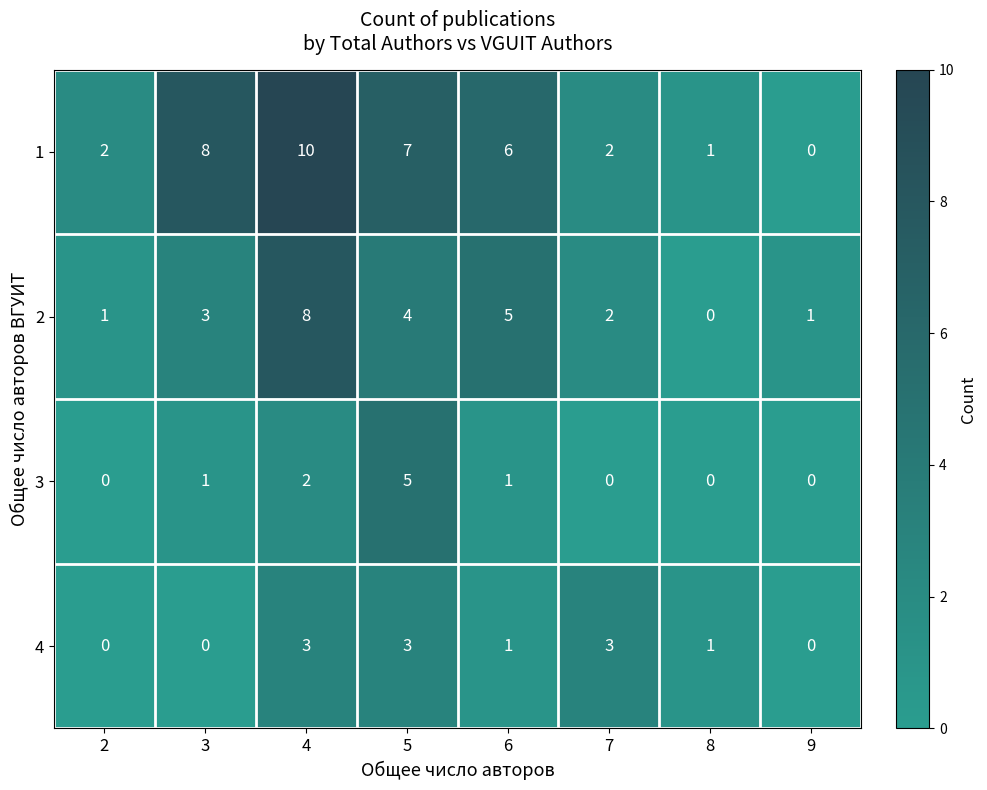

True or false: 2 has a value of 7 at 5.

False